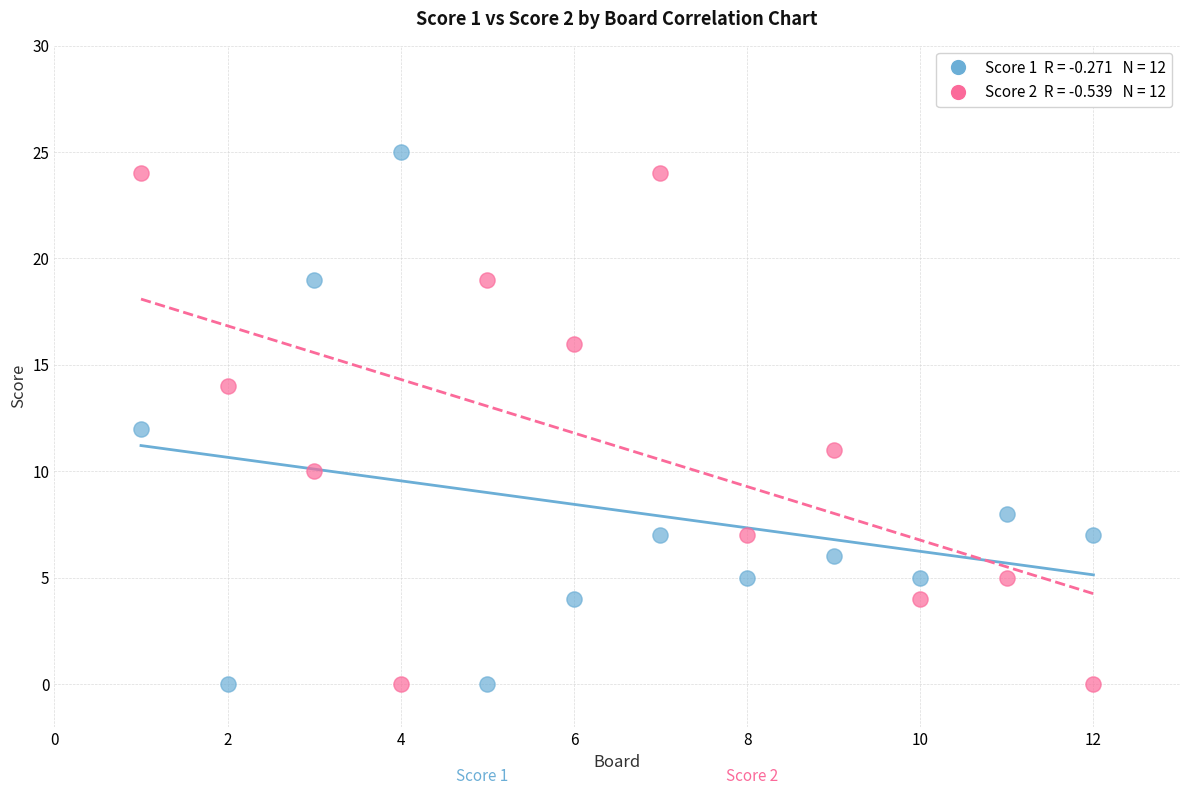

Across all data points, what is the range of Y values (max minus min)?

25